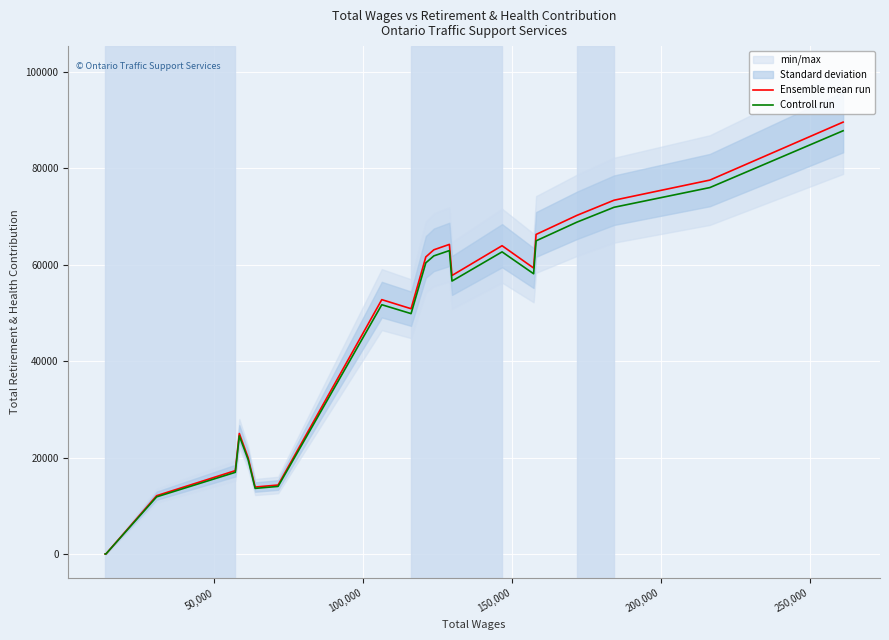

Count the number of categories in the chart.

21